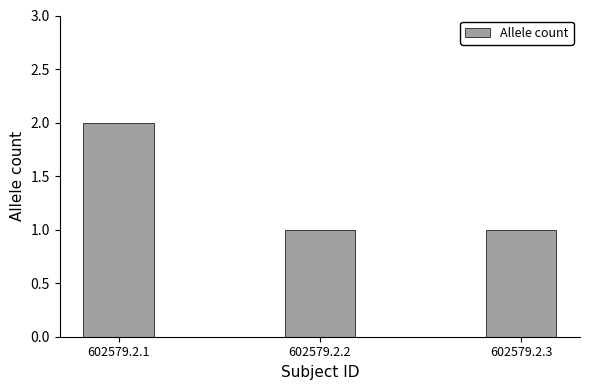

What is the minimum value shown in the chart?

1